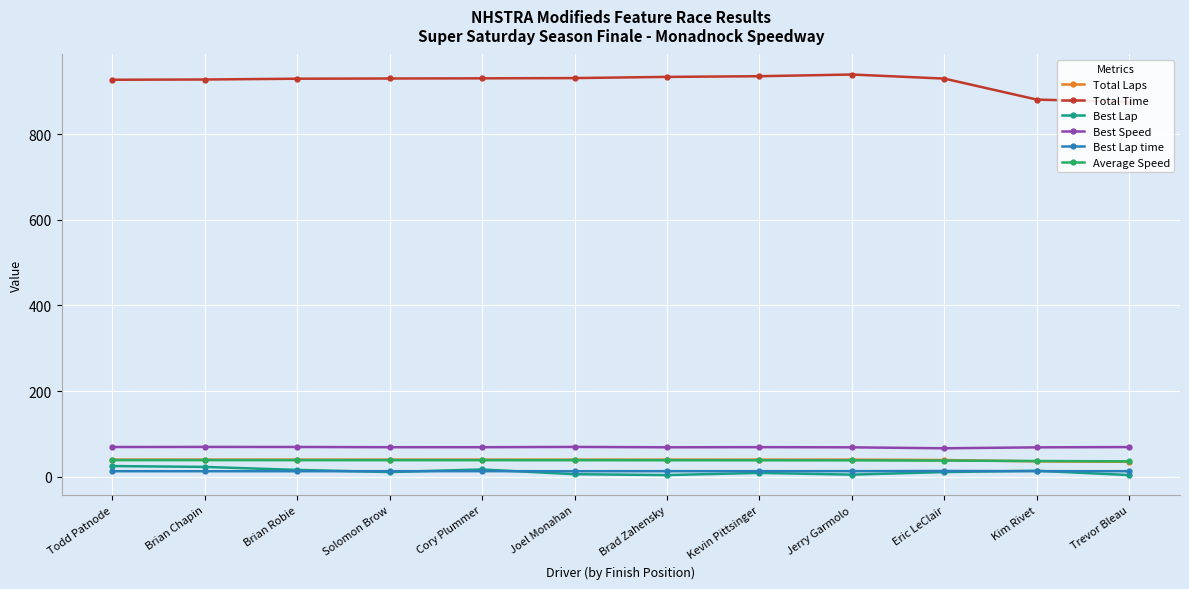

What is the label of the 12th point from the right?

Todd Patnode